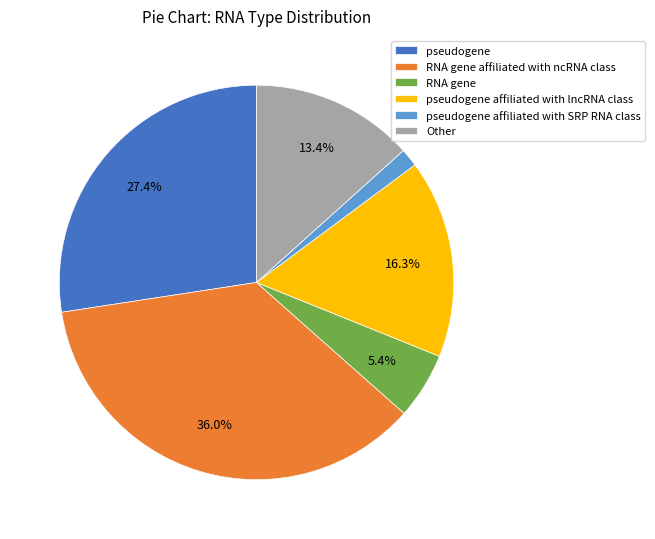

Which slice is the smallest?

pseudogene affiliated with SRP RNA class